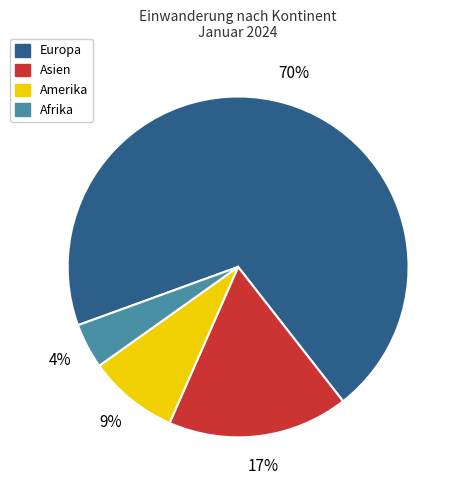

What is the largest slice in the pie chart?

Europa